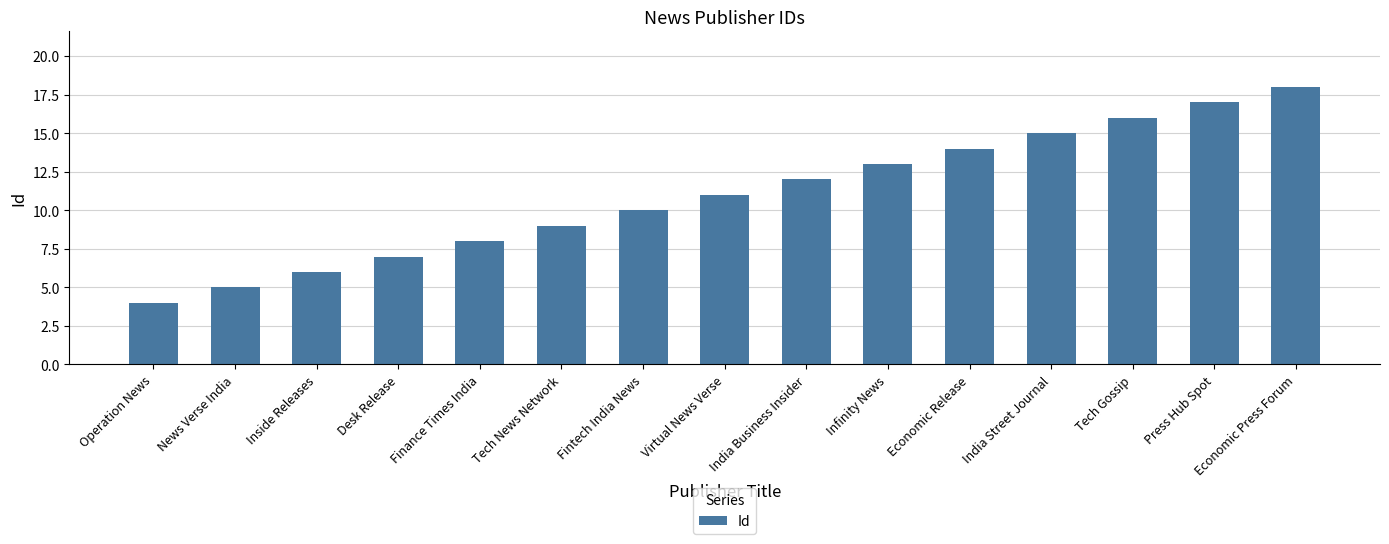

Reading left to right, extract all data points from this chart.

Operation News=4	News Verse India=5	Inside Releases=6	Desk Release=7	Finance Times India=8	Tech News Network=9	Fintech India News=10	Virtual News Verse=11	India Business Insider=12	Infinity News=13	Economic Release=14	India Street Journal=15	Tech Gossip=16	Press Hub Spot=17	Economic Press Forum=18